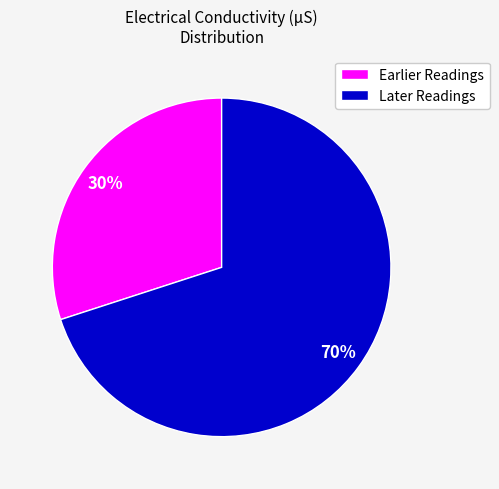

What percentage is the Earlier Readings slice, to the nearest percent?

30%